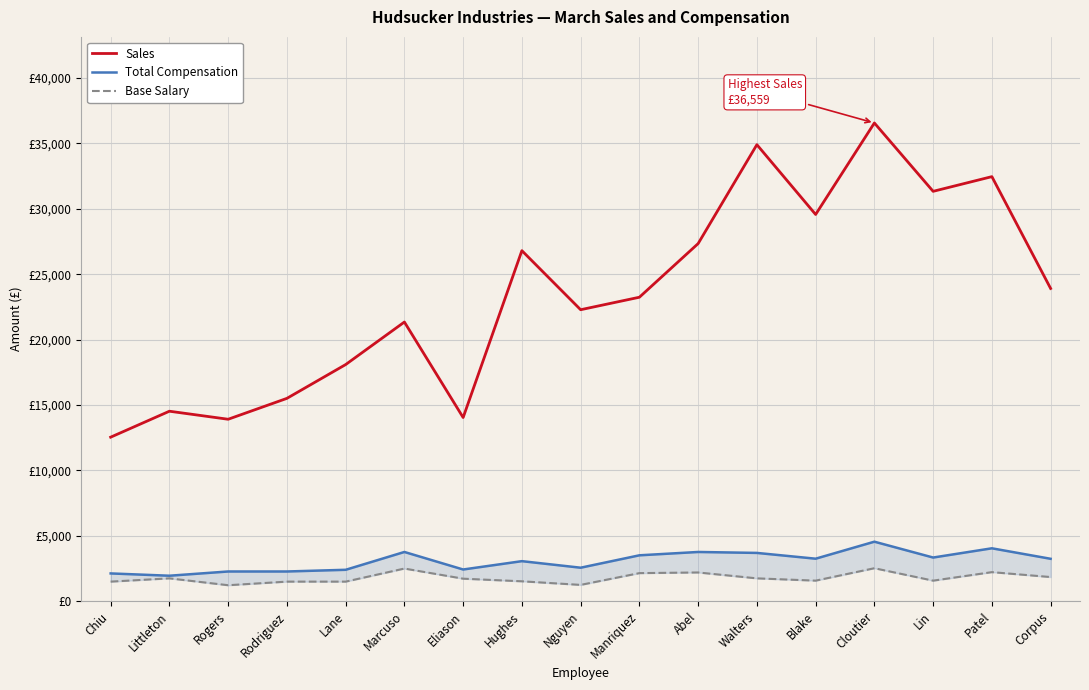

Reading left to right, extract all data points from this chart.

Sales: 12542.0	14526.0	13912.0	15508.0	18092.0	21344.0	14045.0	26799.0	22285.0	23239.0	27340.0	34900.0	29565.0	36559.0	31334.0	32457.0	23909.0
Total Compensation: 2127.1	1951.3	2275.4	2275.4	2404.6	3767.2	2427.2	3064.9	2564.2	3511.9	3767.0	3695.0	3253.2	4552.9	3341.7	4047.8	3245.4
Base Salary: 1500.0	1750.0	1225.0	1500.0	1500.0	2500.0	1725.0	1525.0	1250.0	2150.0	2200.0	1750.0	1575.0	2525.0	1575.0	2225.0	1850.0